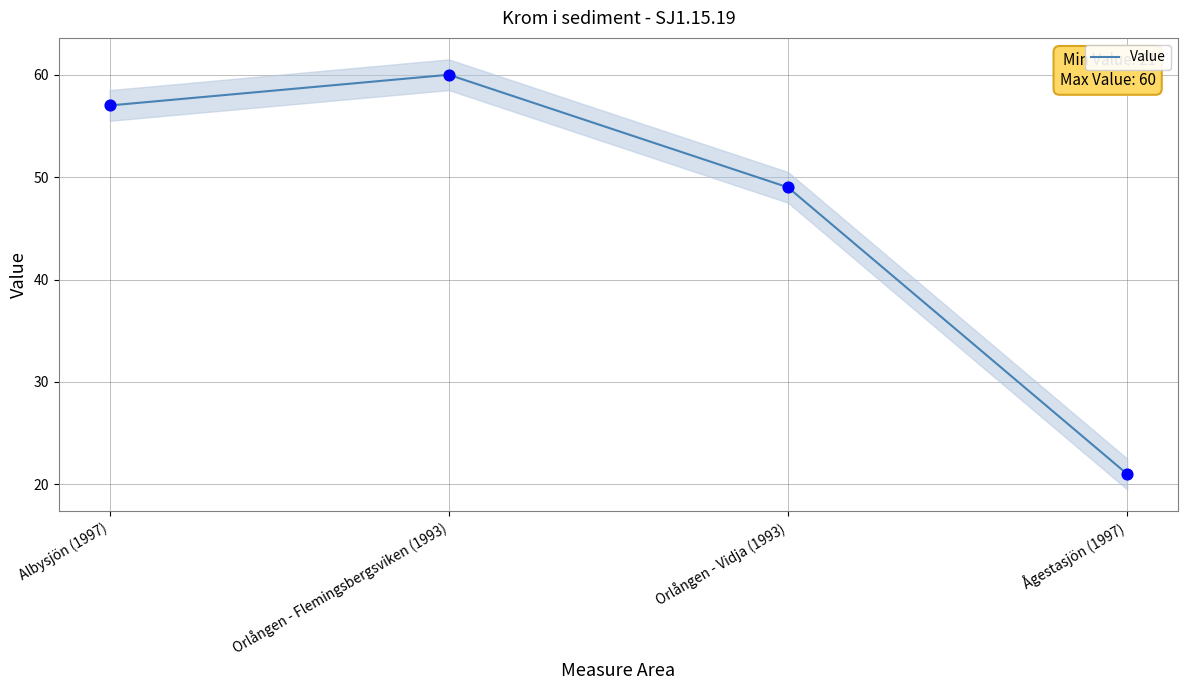

What is the ratio of the value at Orlången - Flemingsbergsviken (1993) to the value at Orlången - Vidja (1993)?

1.2